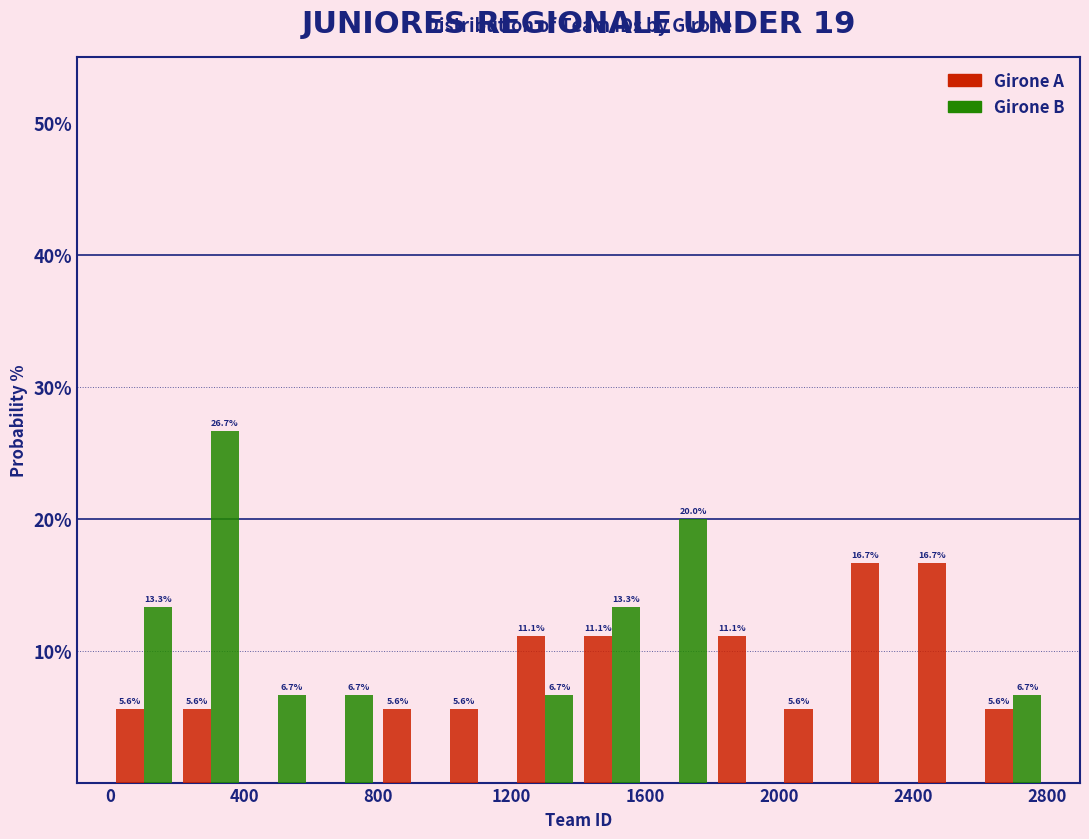

In the Girone B series, which range on the x-axis has the tallest bar?

200 to 400